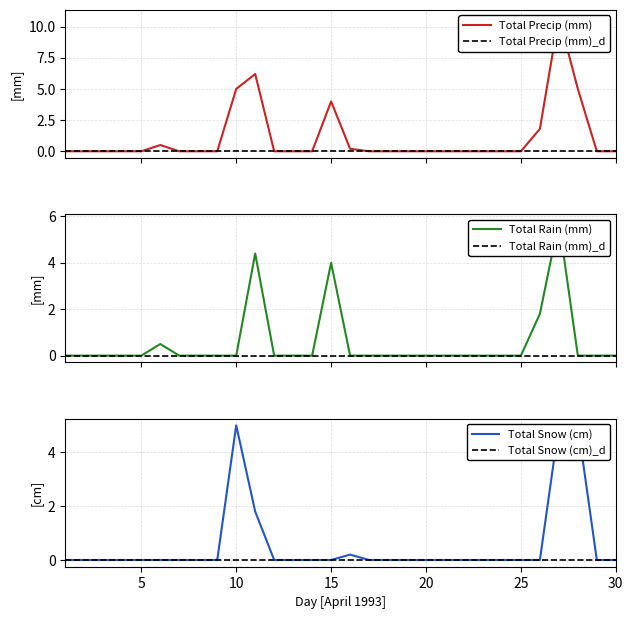

List the series in order of their peak value, highest first.

Total Precip (mm), Total Rain (mm), Total Snow (cm)